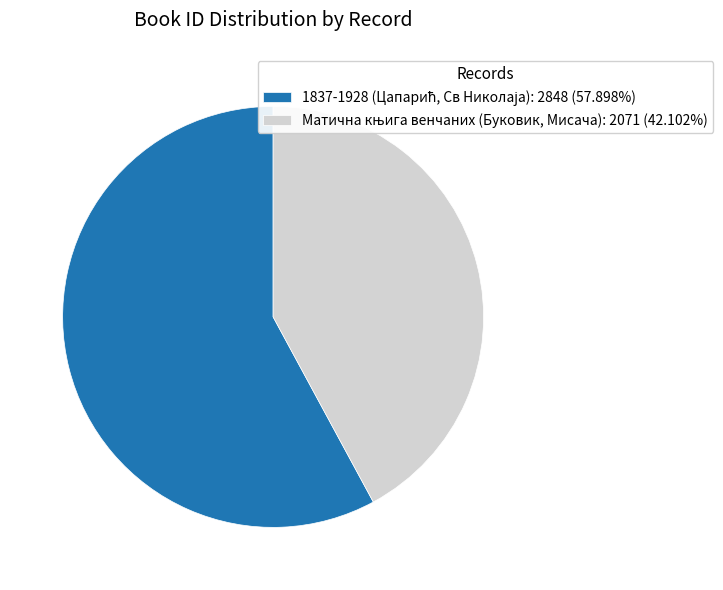

Is there a majority slice in this chart?

Yes